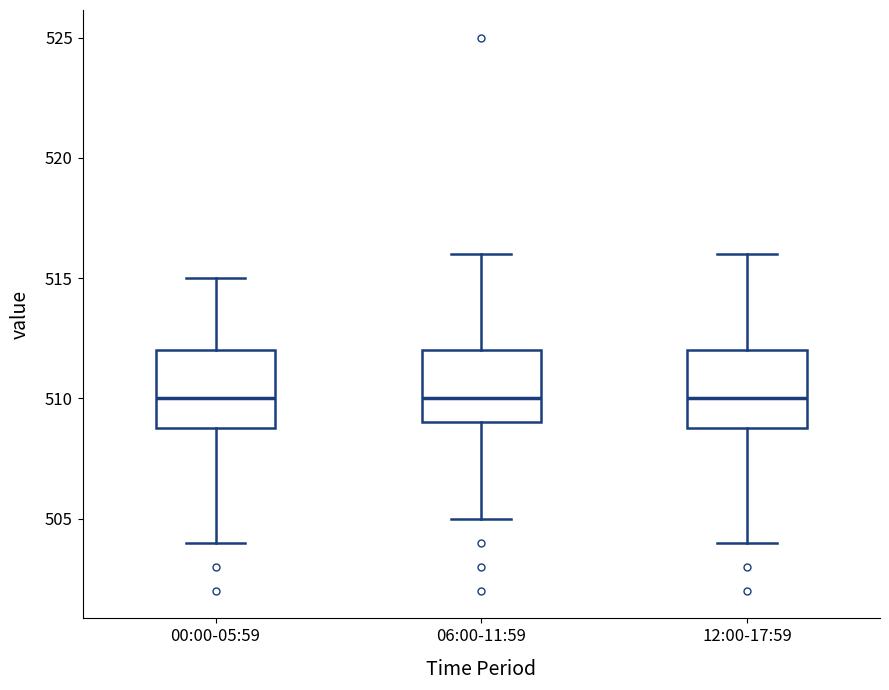

Reading left to right, read every box against the y-axis: the position of its median line, the range the box covers, and the ends of its whiskers. The values are not printed on the chart, so give them approximately, as read against the axis.

00:00-05:59: median 510, box 509 to 512, whiskers 504 to 515
06:00-11:59: median 510, box 509 to 512, whiskers 505 to 516
12:00-17:59: median 510, box 509 to 512, whiskers 504 to 516